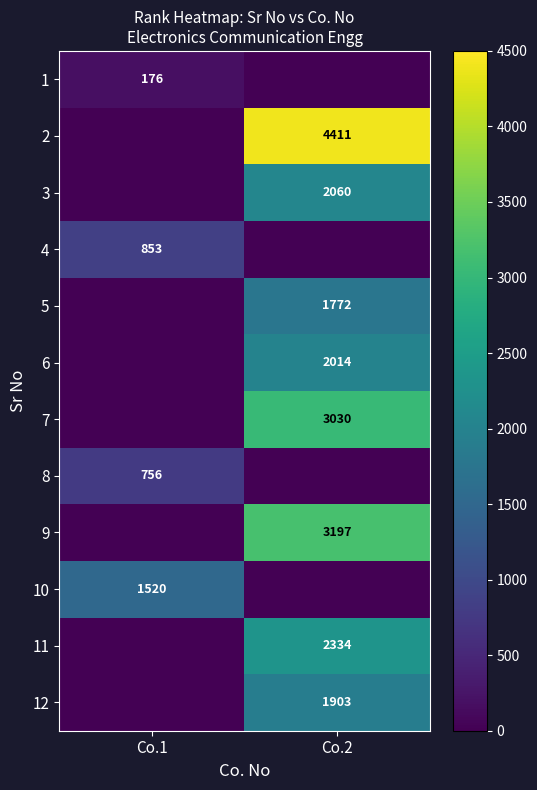

The value of 1 at Co.1 is 312. True or false?

False